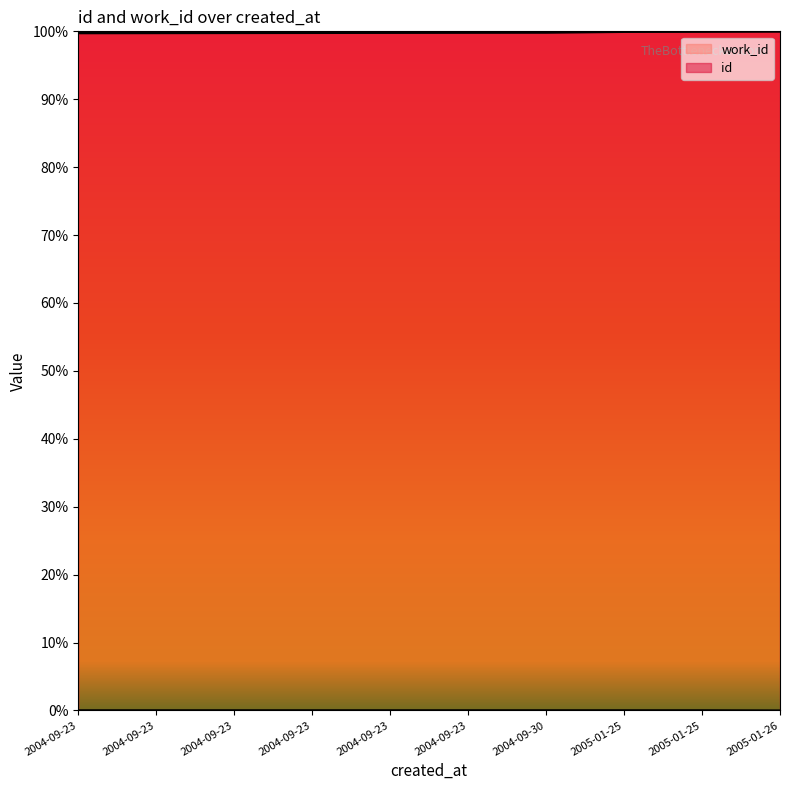

How many distinct data groups are displayed?

2